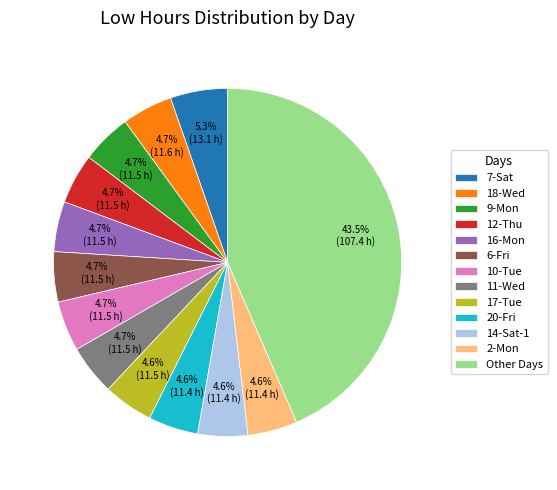

True or false: 2-Mon accounts for 11% of the total.

False